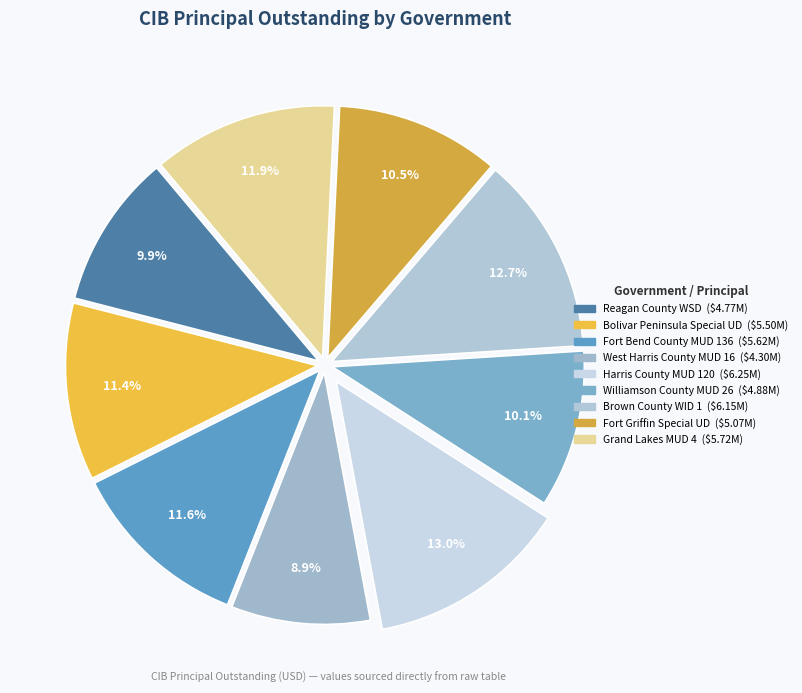

Does Williamson County MUD 26 account for over 50% of the chart?

No